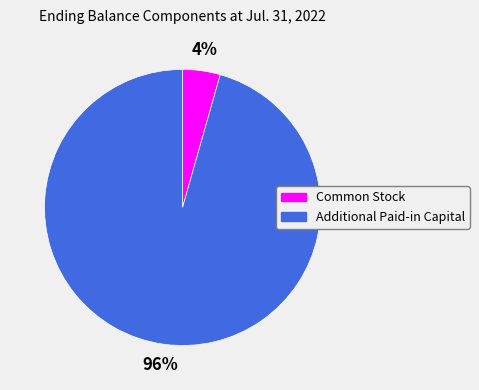

Rank the categories by value from lowest to highest.

Common Stock, Additional Paid-in Capital